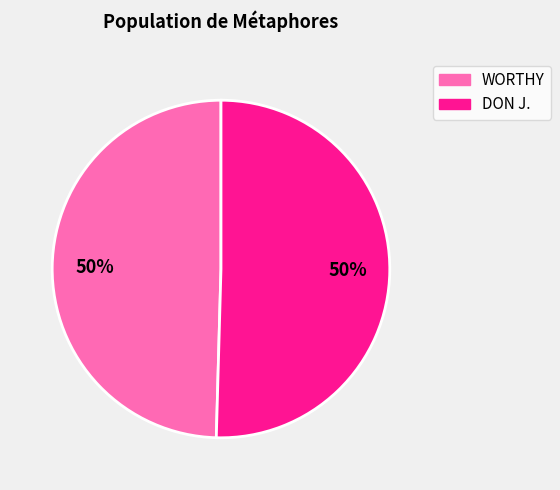

To the nearest percent, what portion does WORTHY represent?

50%